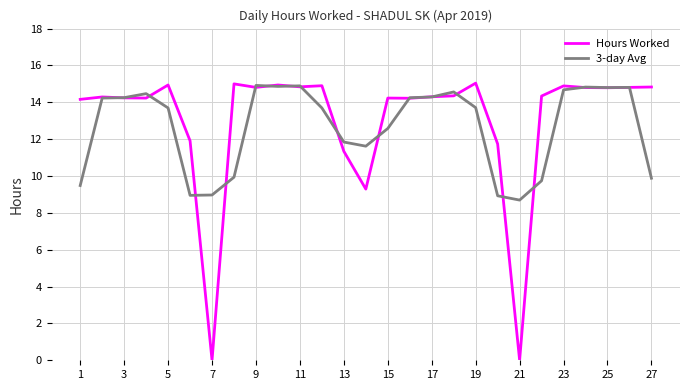

What is the average value of the 3-day Avg series?

12.7